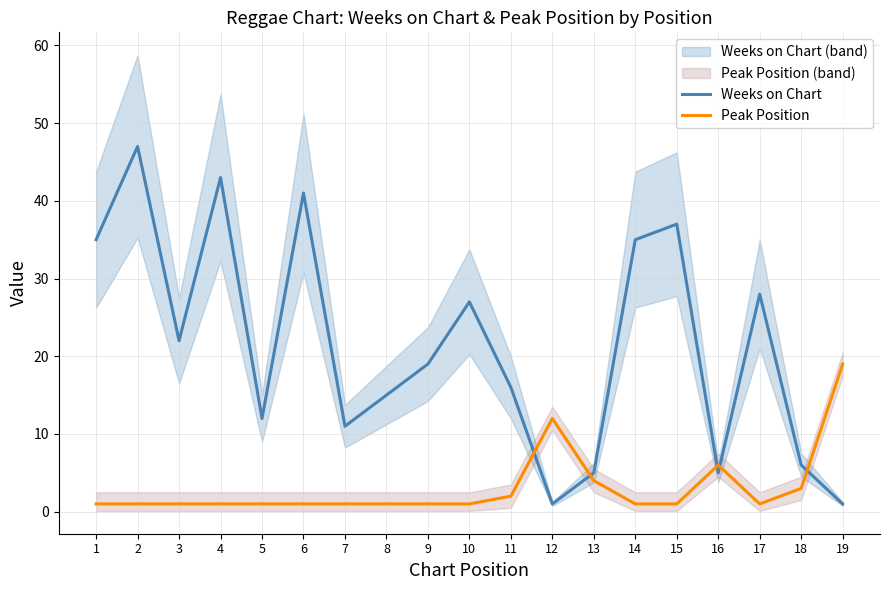

Does the chart have visible grid lines?

Yes